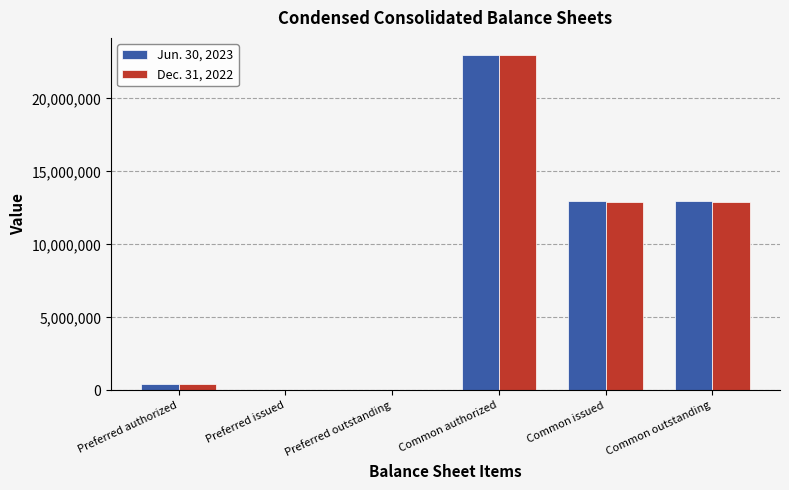

What is the difference between the Jun. 30, 2023 values at Common outstanding and Preferred issued?

13002603